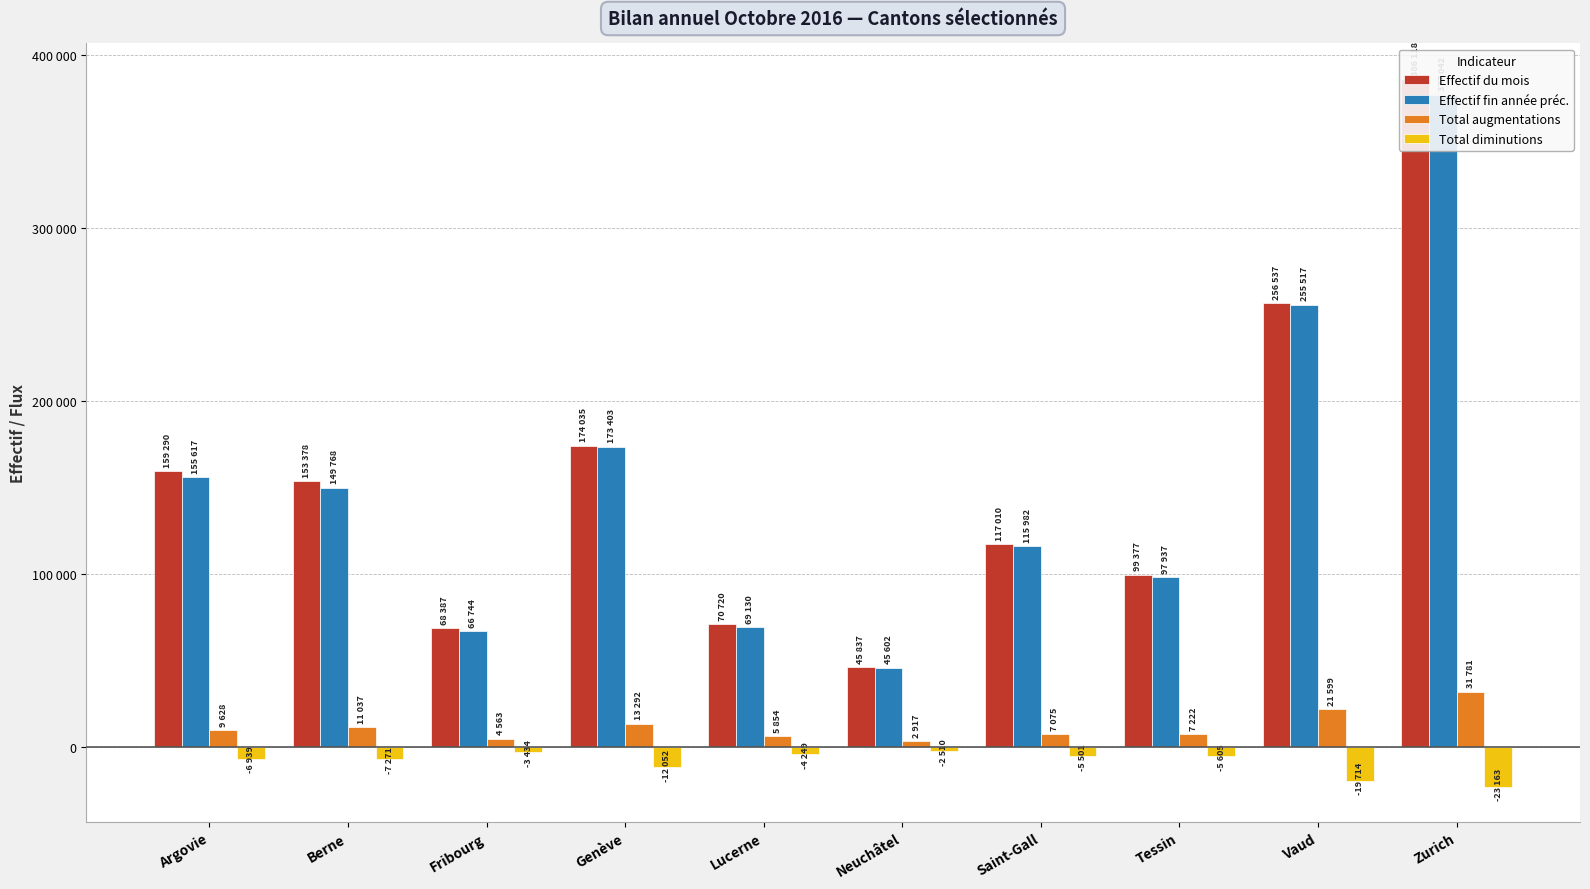

Between Neuchâtel and Vaud, which series saw the biggest shift?

Effectif du mois